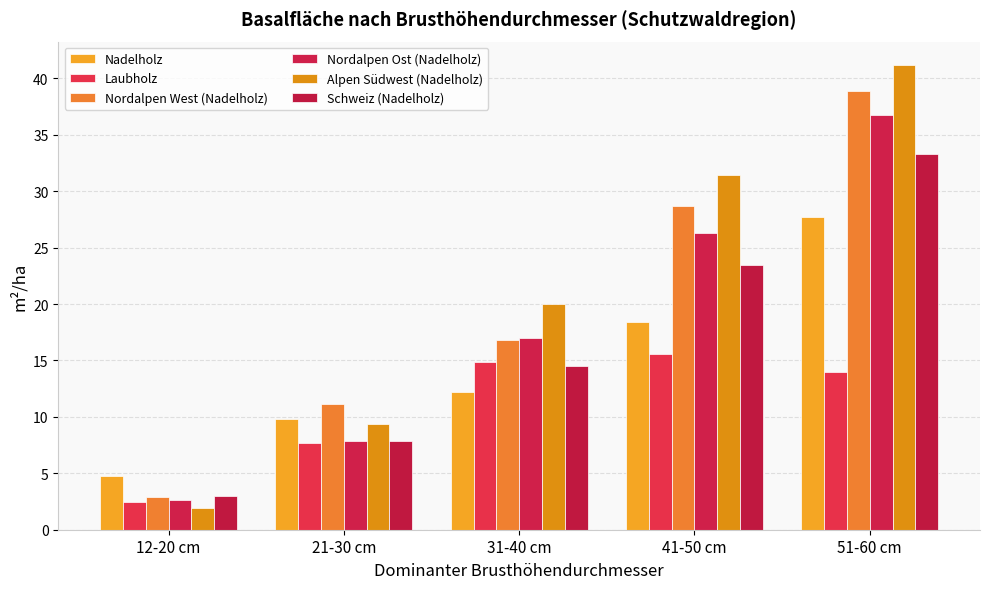

What is the difference between the maximum and second lowest values in the Nadelholz series?

17.9